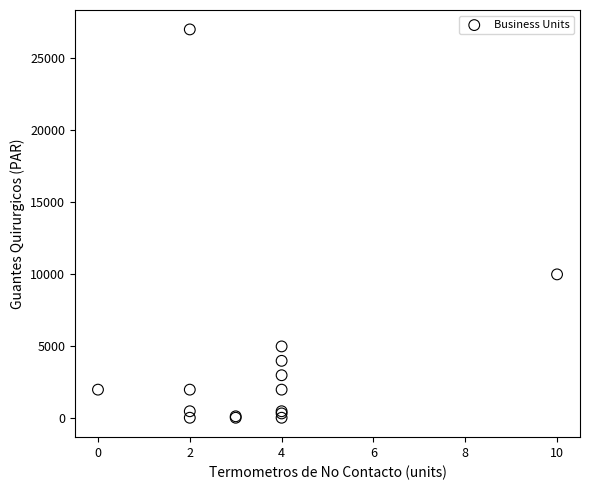

What Y value in the scatter plot is closest to 13525?

10000